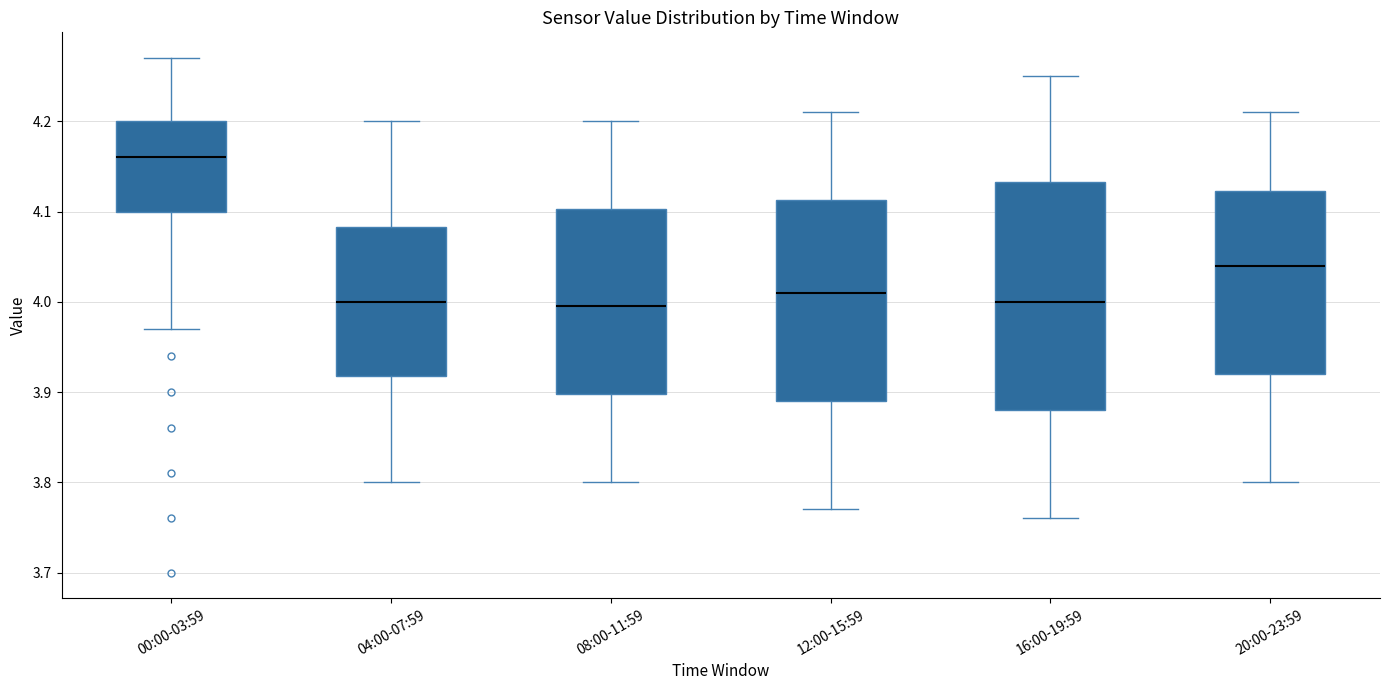

Which box is the tallest, from its lower edge to its upper edge?

16:00-19:59